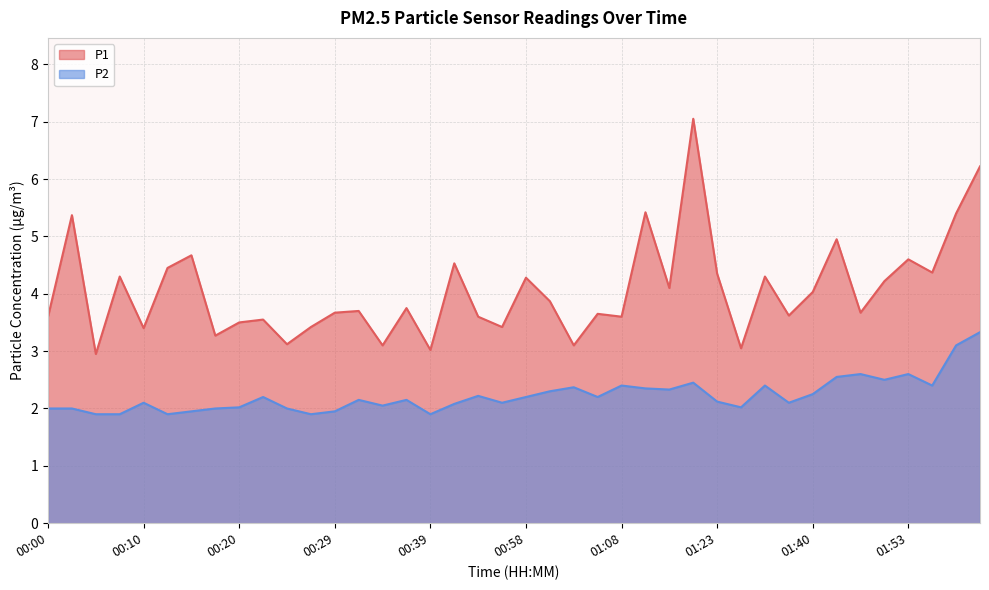

True or false: P1 and P2 intersect in this chart.

False